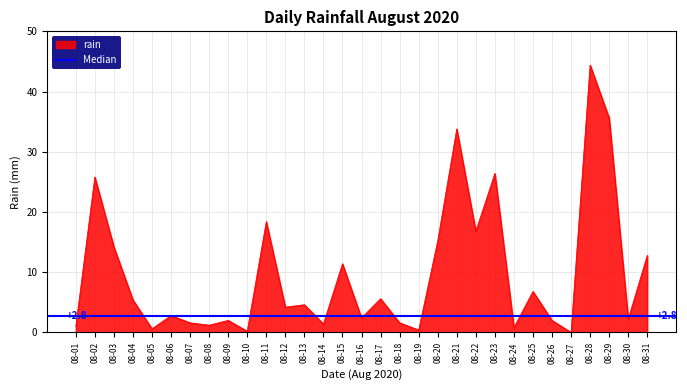

Which category has the lowest value across all series?

08-27